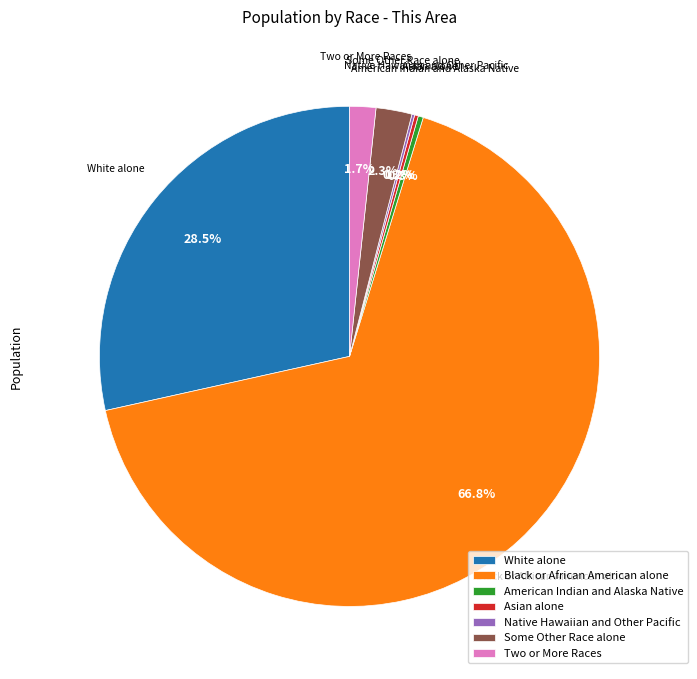

Which category accounts for the majority?

Black or African American alone